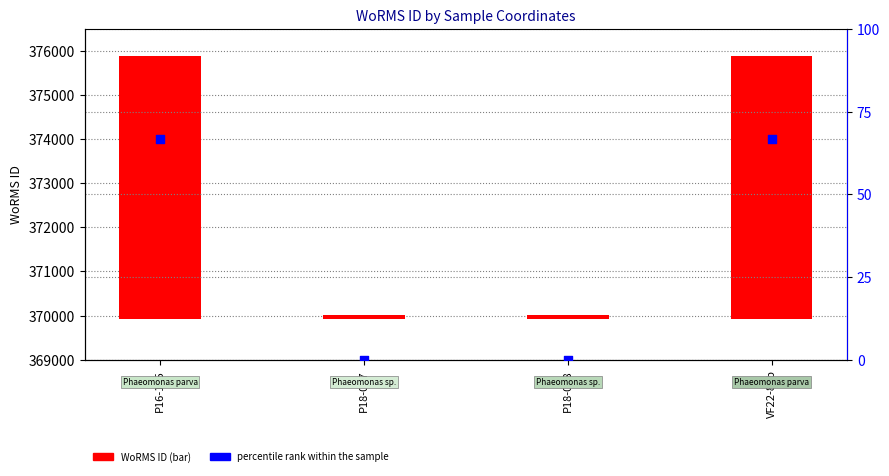

Which series has the largest total across all categories?

WoRMS ID